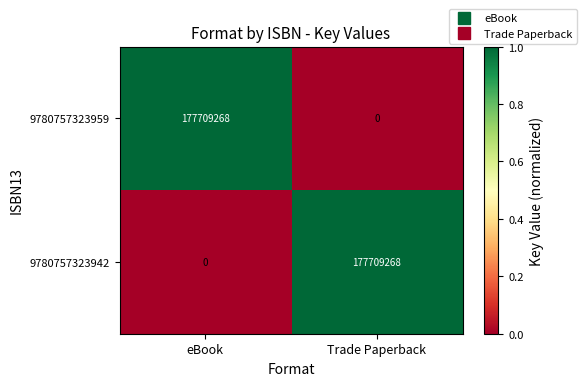

Rank the series at eBook from lowest to highest value.

9780757323942, 9780757323959